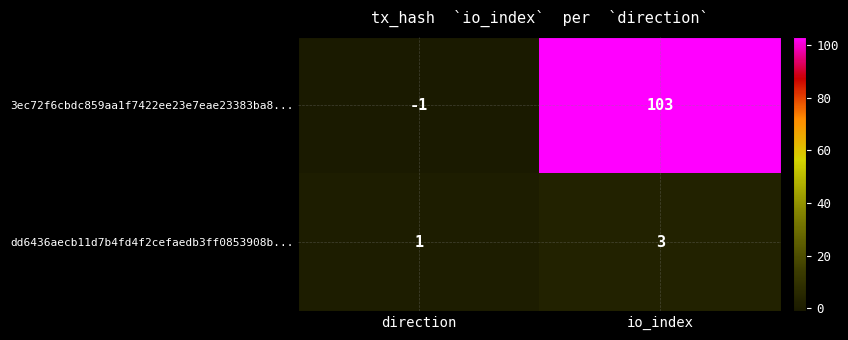

Reading left to right, list all the values displayed in this chart.

3ec72f6cbdc859aa1f7422ee23e7eae23383ba8...: -1	103
dd6436aecb11d7b4fd4f2cefaedb3ff0853908b...: 1	3